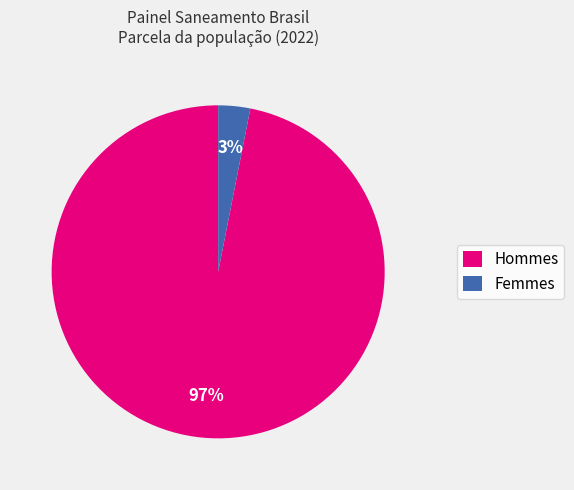

Which has a higher value, Femmes or Hommes?

Hommes